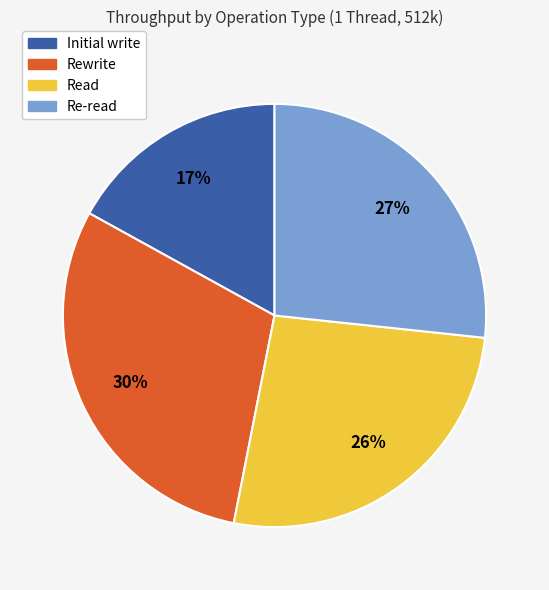

Is there any slice that represents more than half of the pie?

No